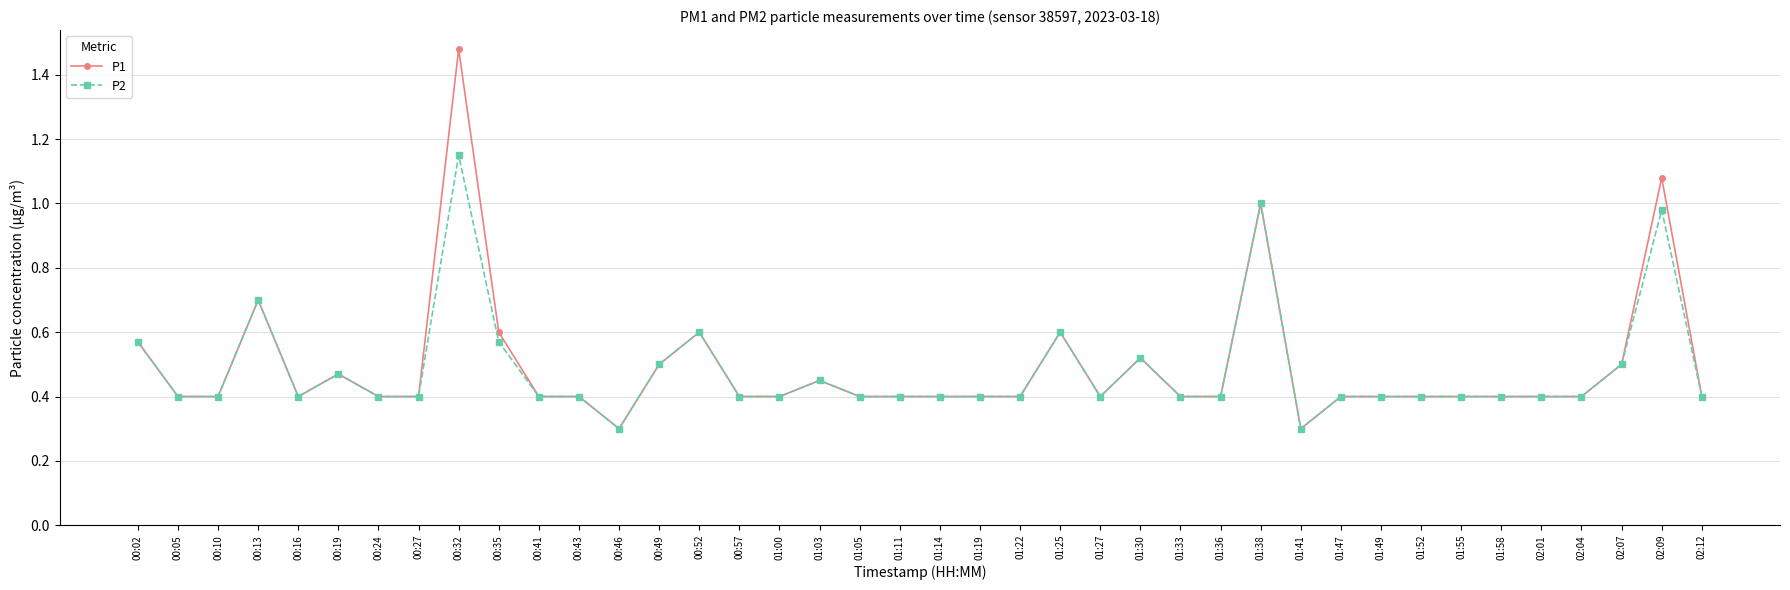

Which series has the widest spread of values?

P1